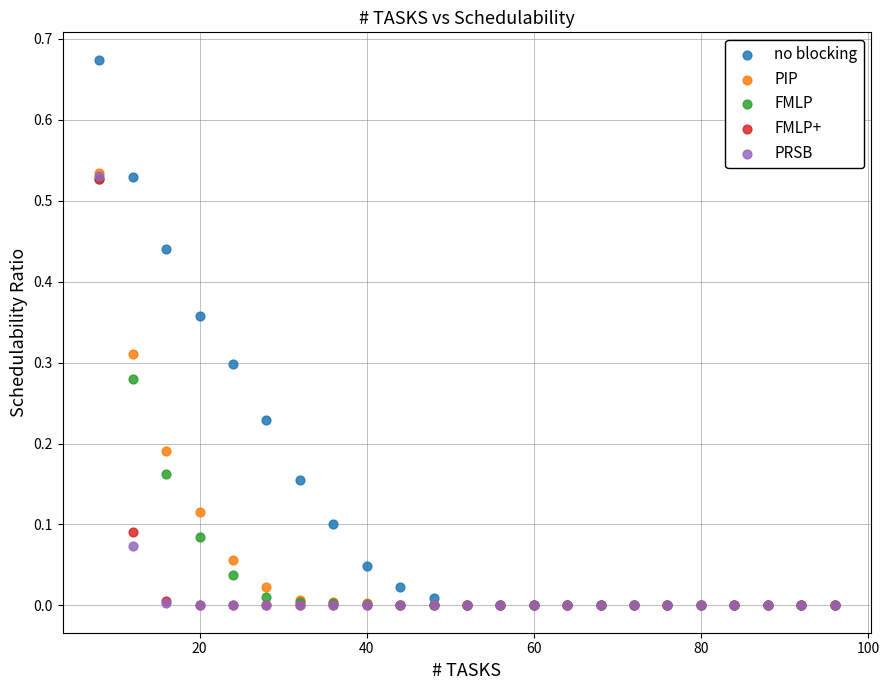

What are all the series names shown in the legend?

no blocking, PIP, FMLP, FMLP+, PRSB